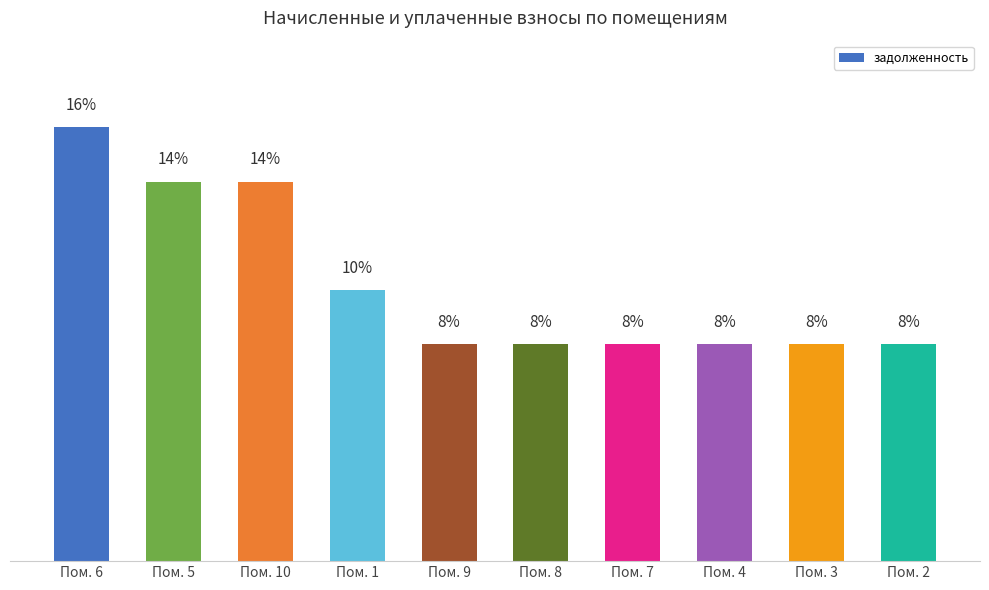

Which category has the highest value across all series?

Пом. 6